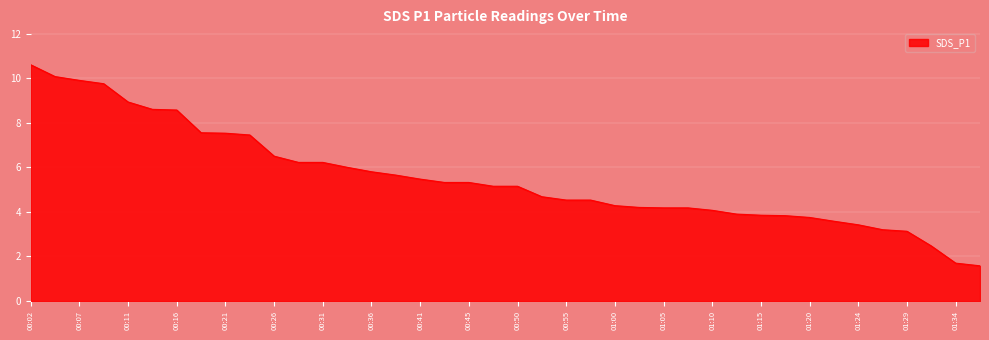

What is the minimum value shown in the chart?

1.6